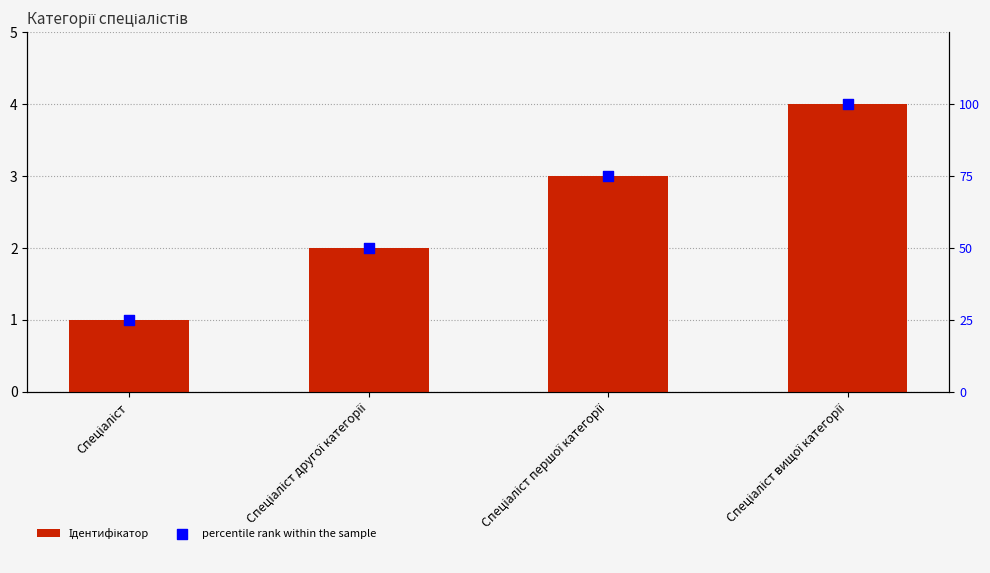

At how many categories does at least one series exceed 97?

1